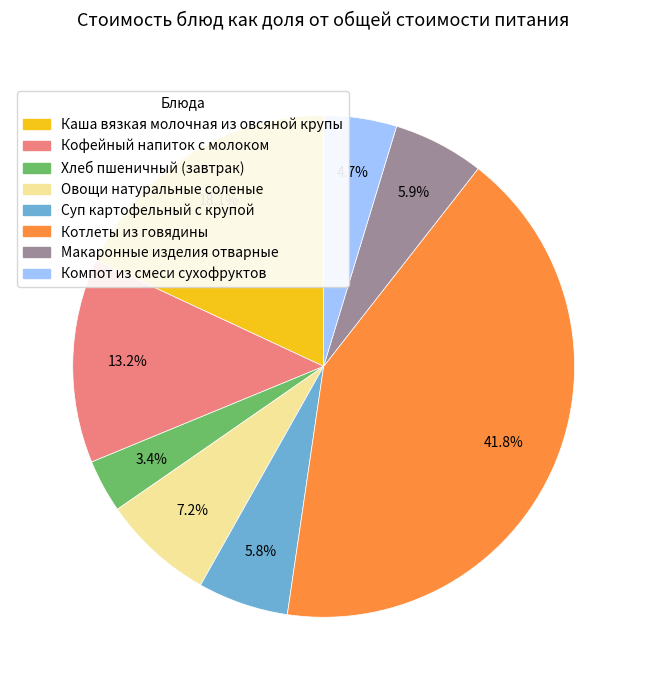

To the nearest percent, what percentage of the pie is Суп картофельный с крупой?

6%